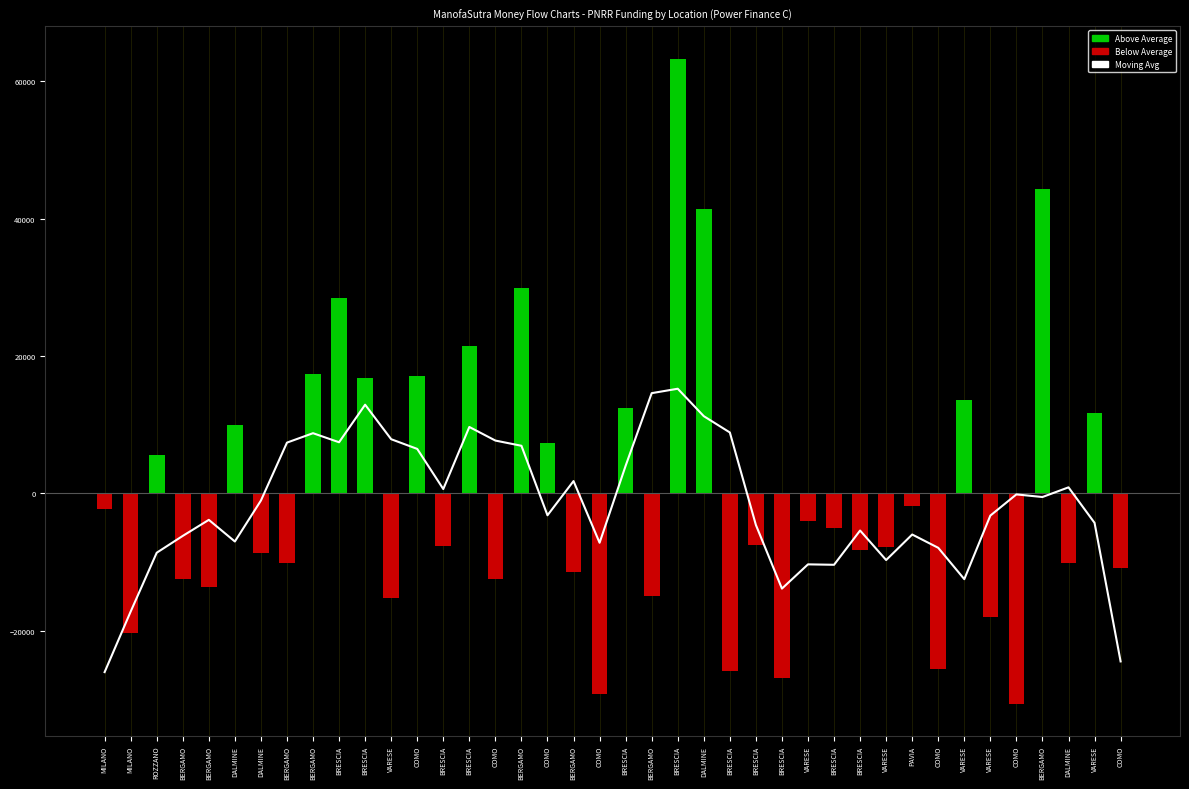

What is the minimum value shown in the chart?

-26003.6